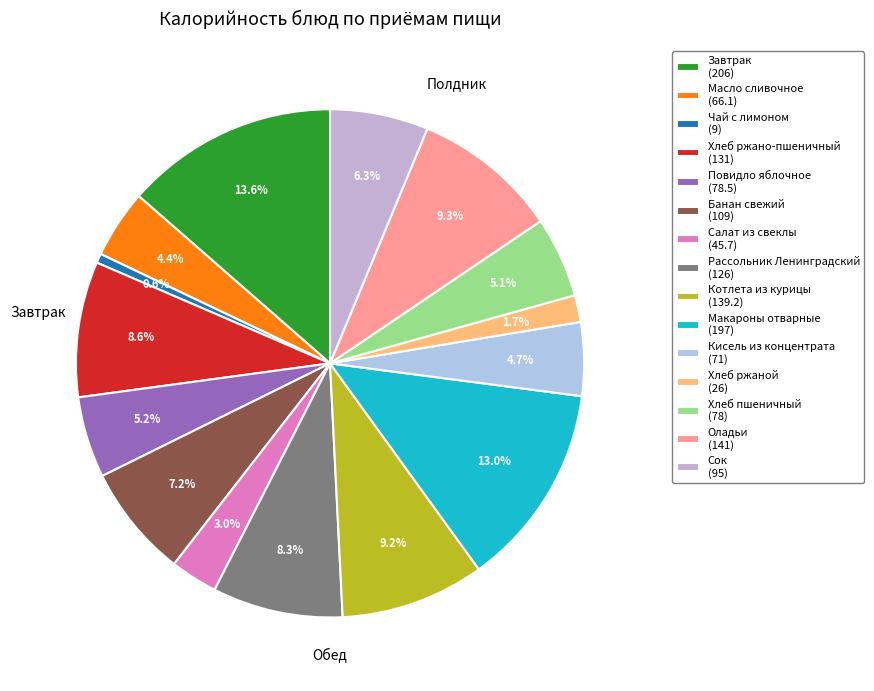

The Чай с лимоном slice represents 11% of the pie. True or false?

False